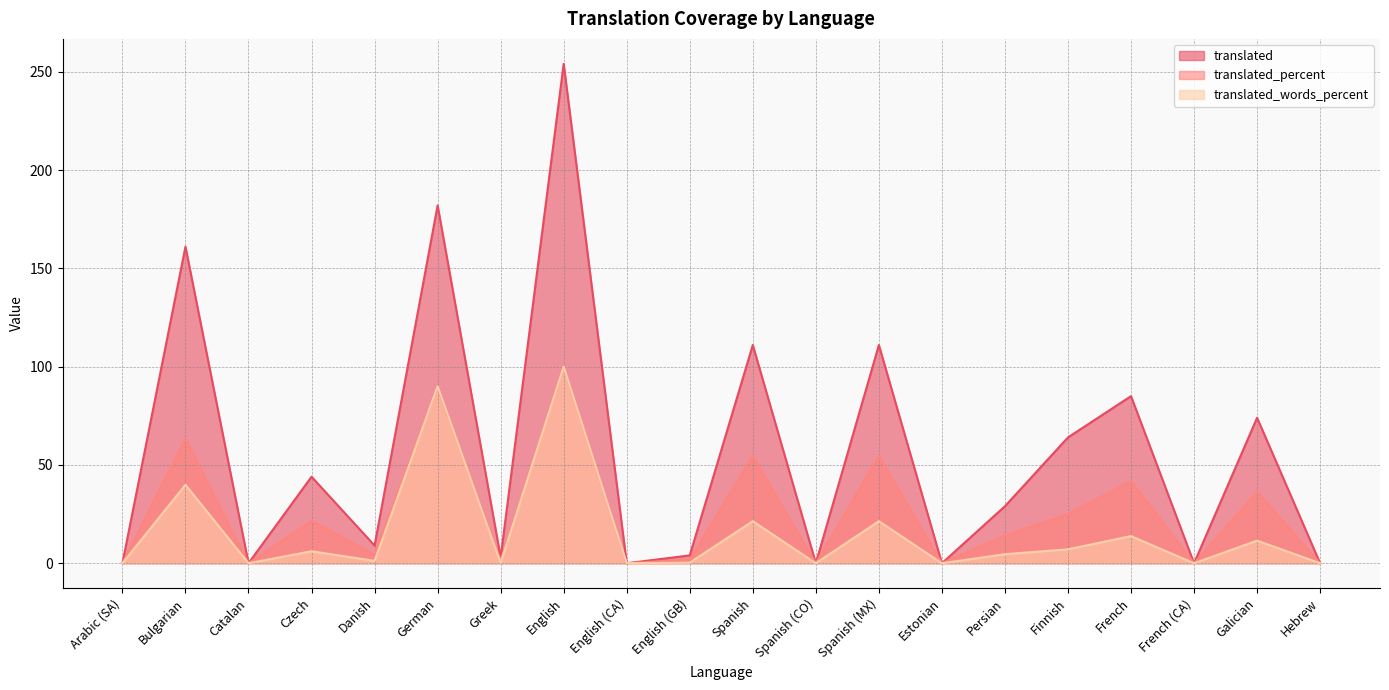

How many data points does each series have?

20